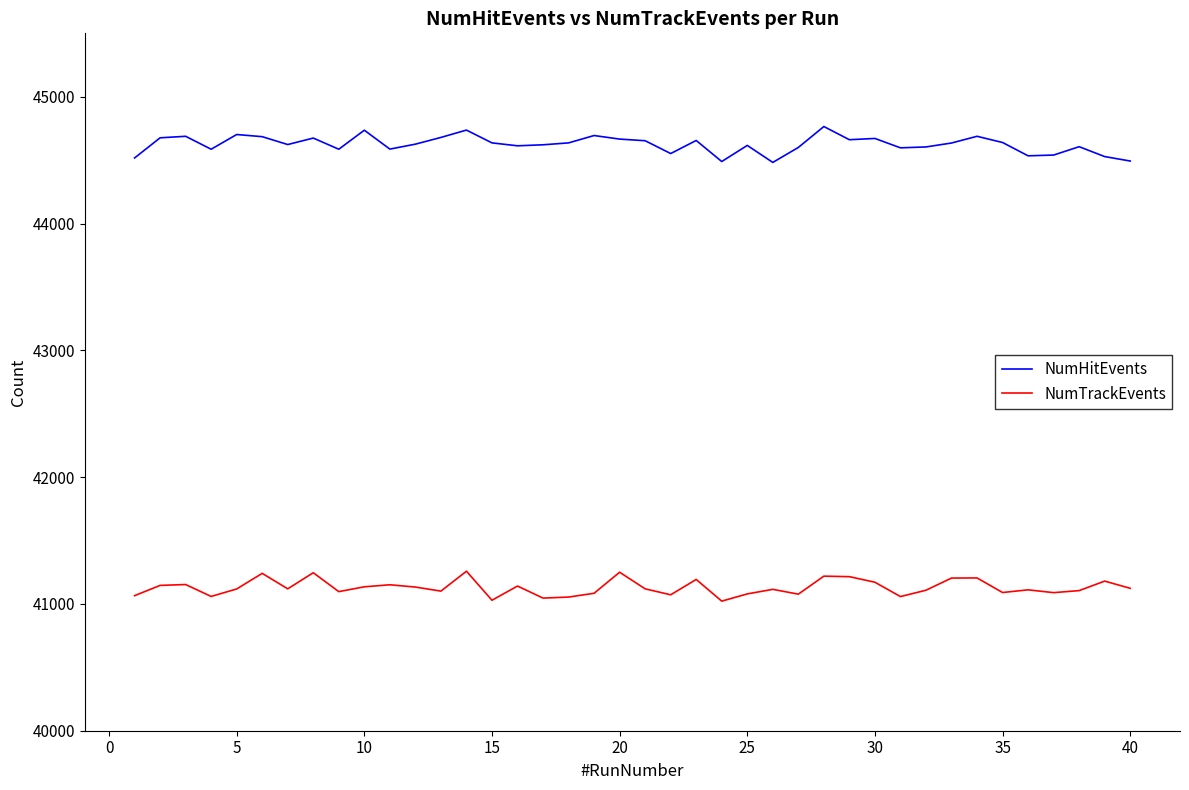

What is the minimum value shown in the chart?

41022